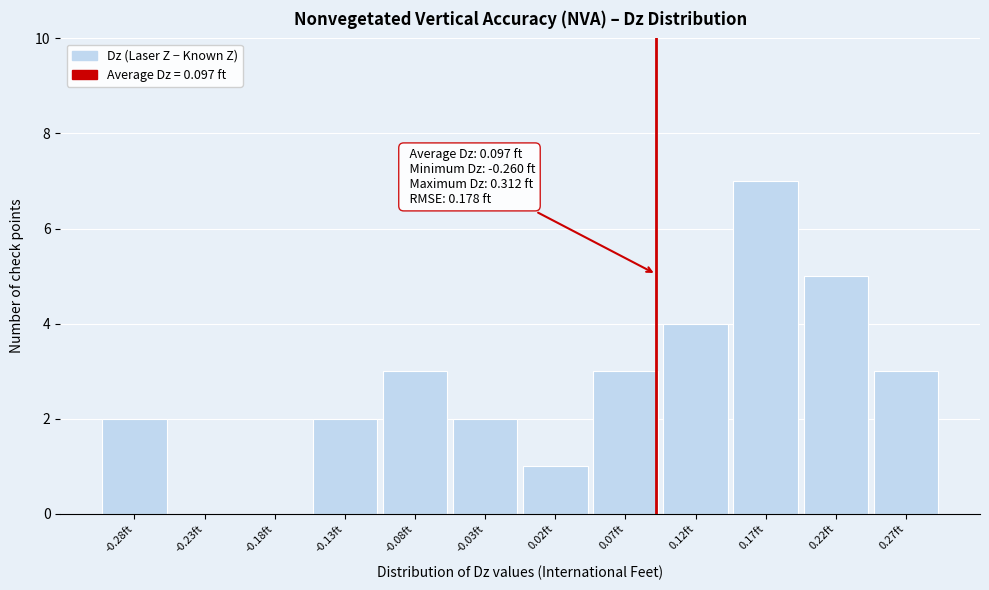

Which range on the x-axis has the tallest bar?

0.15 to 0.20